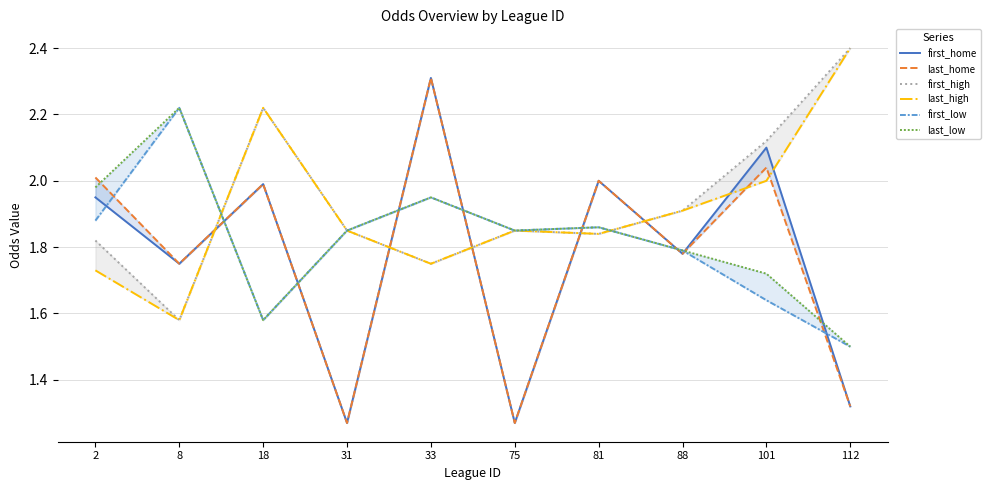

In last_low, how many points are higher than both neighbors (excluding endpoints)?

3